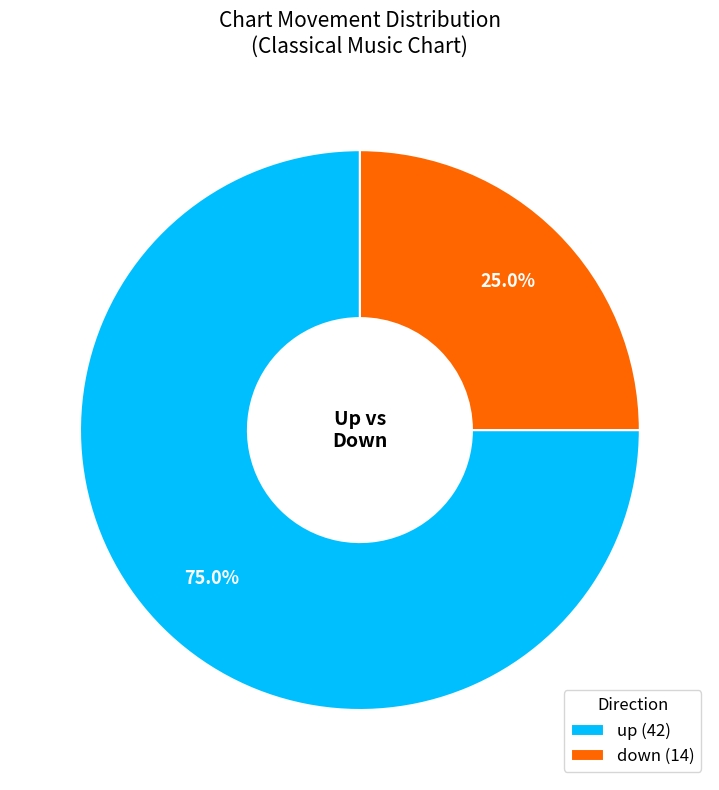

What percentage is the down slice, to the nearest percent?

25%